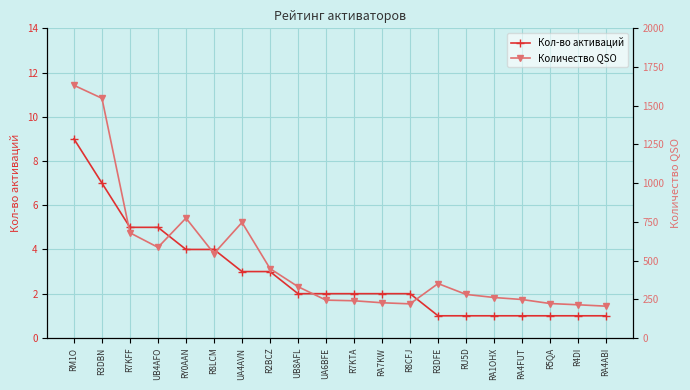

The value of Кол-во активаций at UB4AFO is 5. True or false?

True